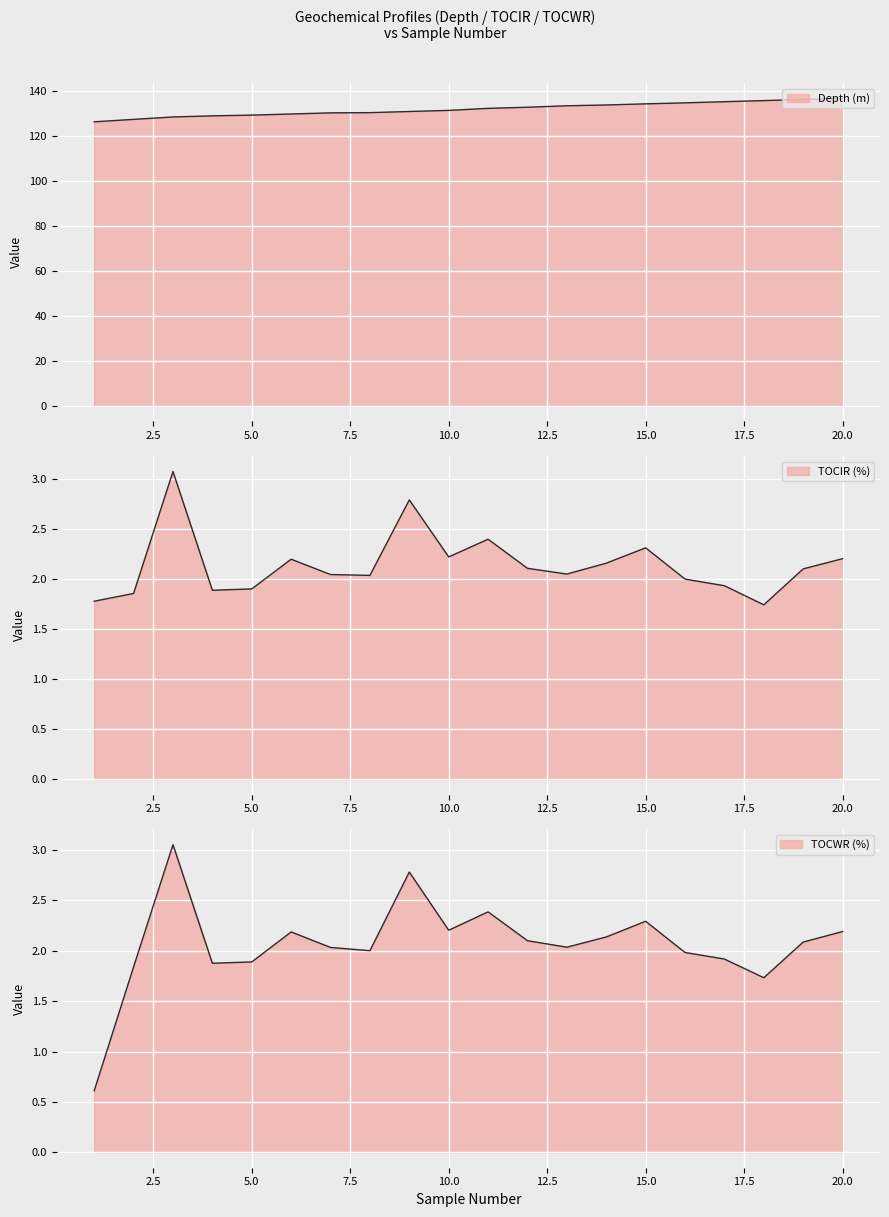

What is the average value of the TOCIR (%) series?

2.1